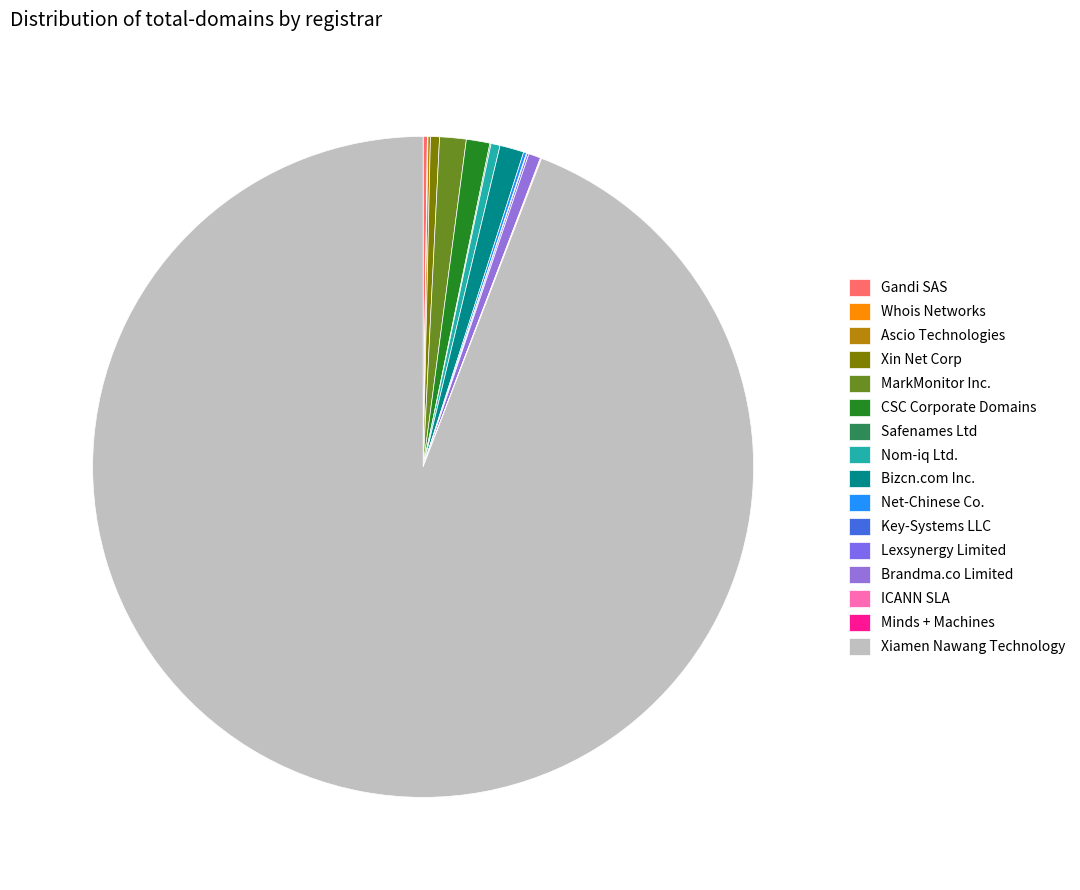

Is Lexsynergy Limited the majority of the pie?

No